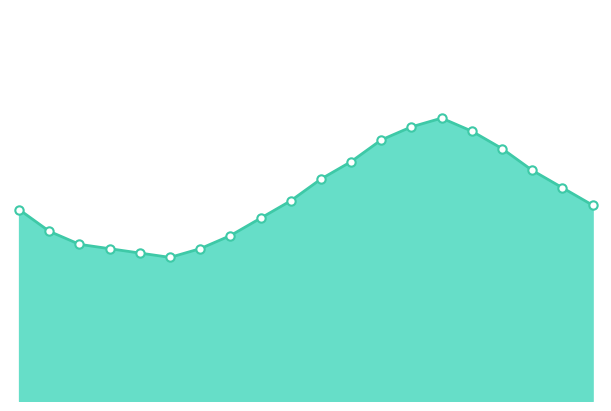

Does the chart have visible grid lines?

No